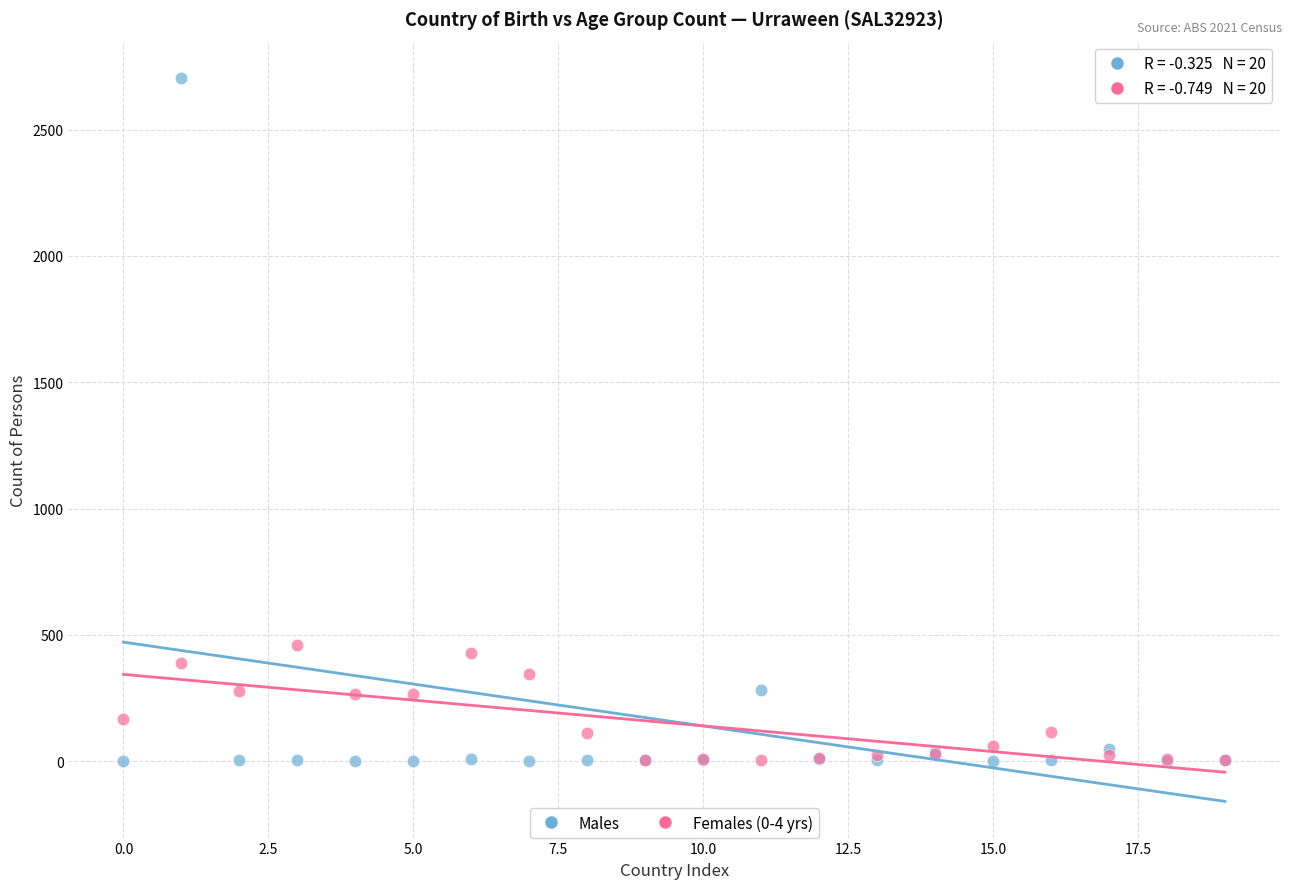

Across all series, what Y value is closest to 1352?

460